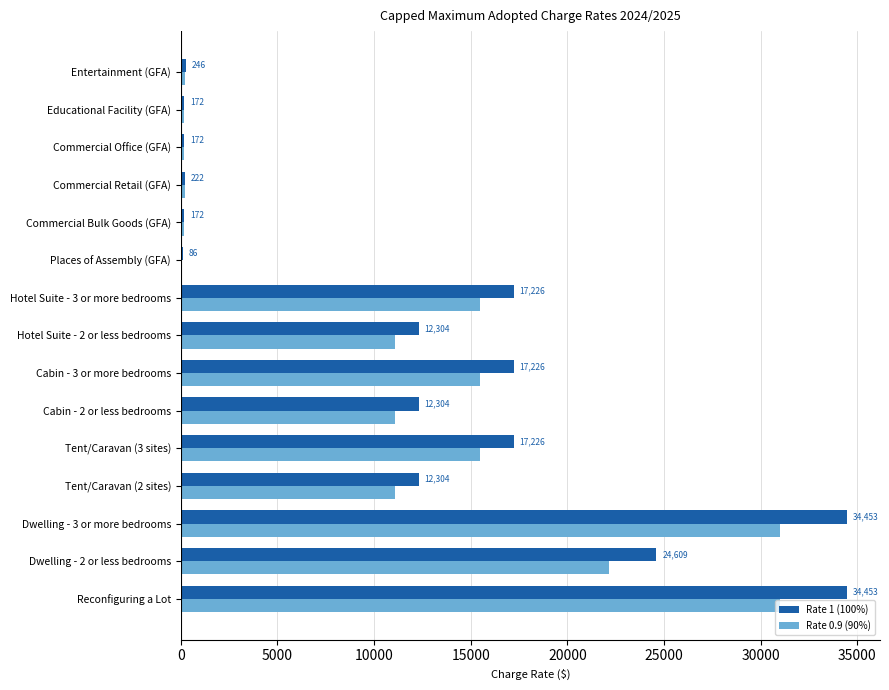

What is the maximum value shown in the chart?

34452.7